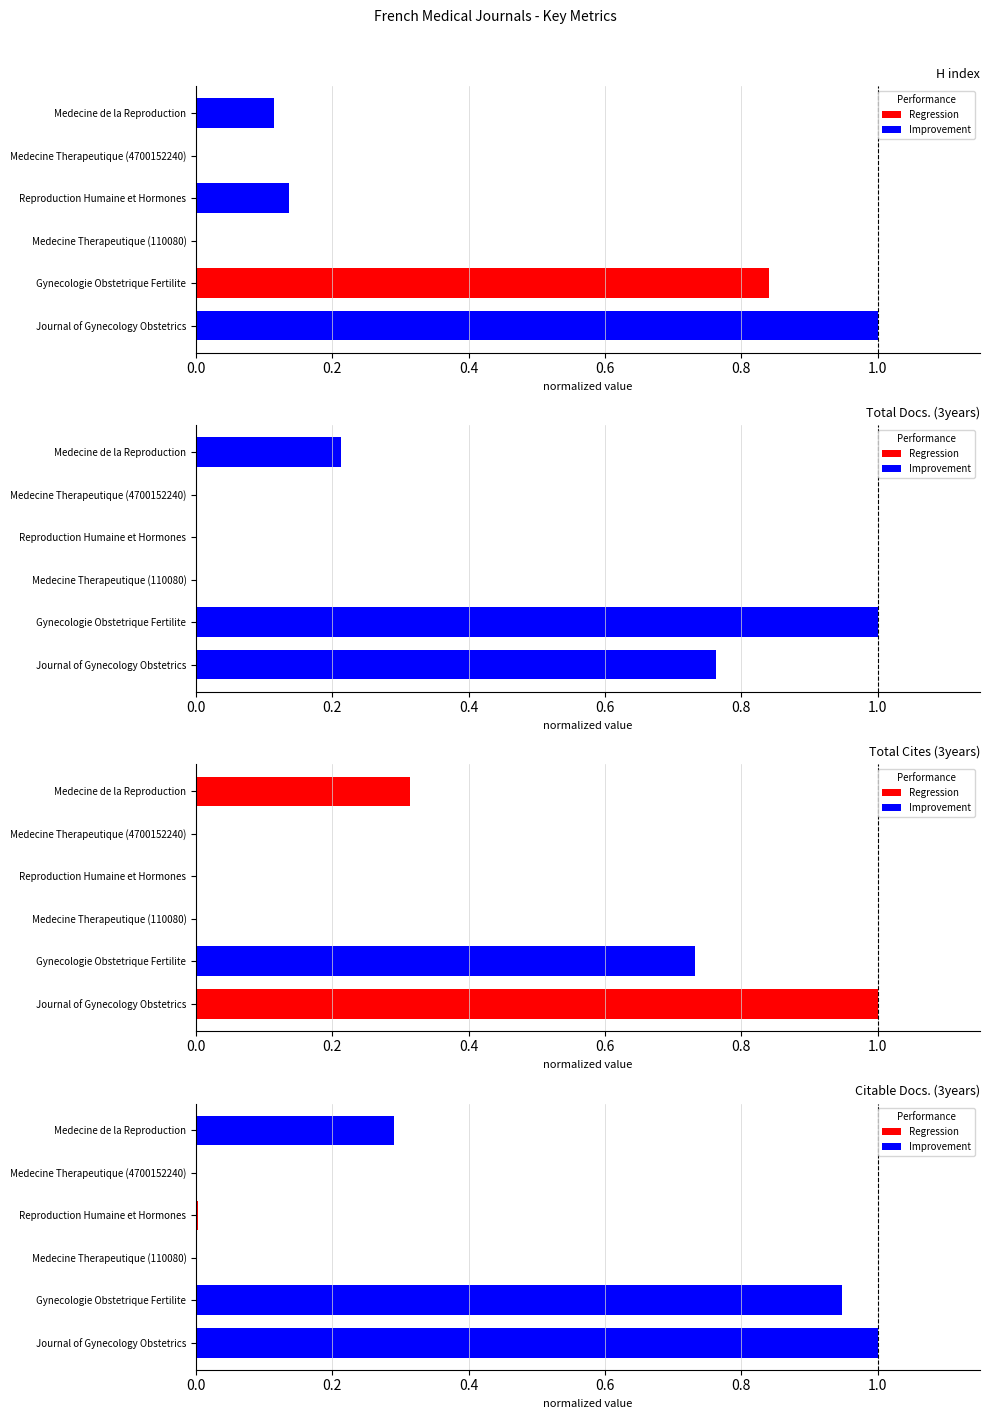

The Total Docs. (3years) series shows 1.0 at Gynecologie Obstetrique Fertilite. True or false?

True